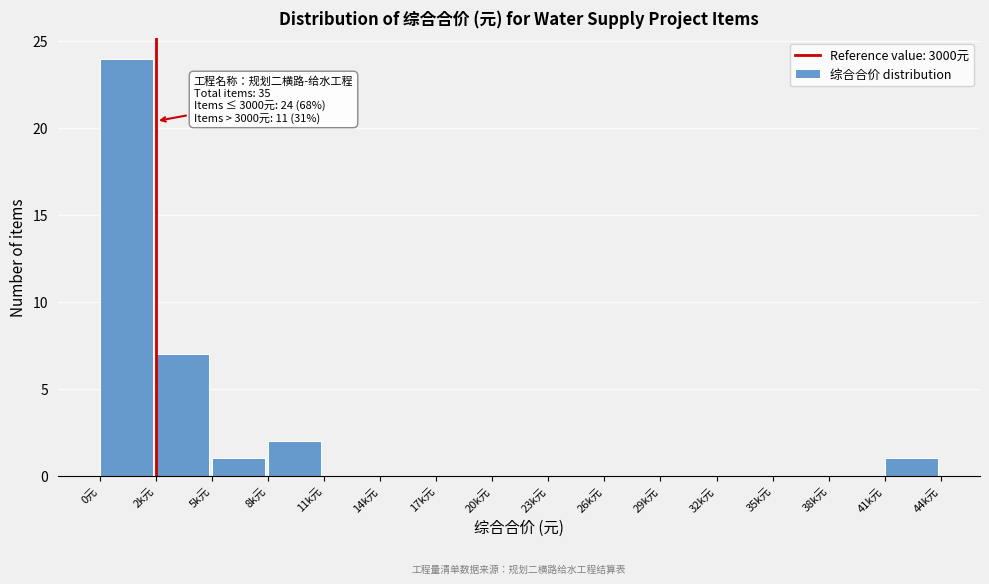

Reading right to left, transcribe all the data shown in this chart.

41k元=1	38k元=0	35k元=0	32k元=0	29k元=0	26k元=0	23k元=0	20k元=0	17k元=0	14k元=0	11k元=0	8k元=2	5k元=1	2k元=7	0元=24